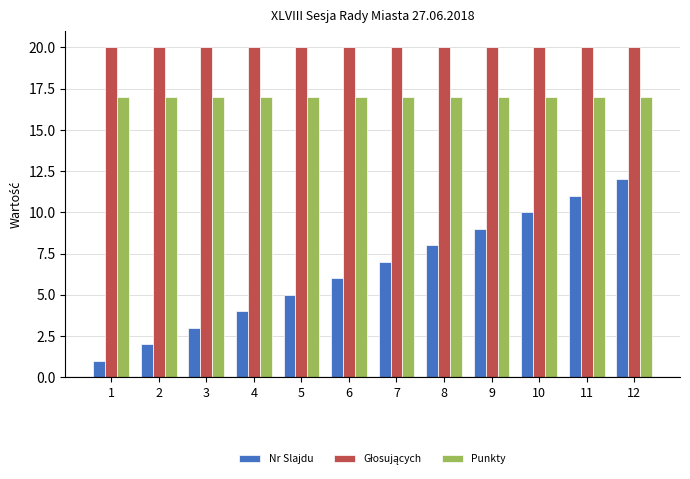

What is the sum of all Punkty values?

204